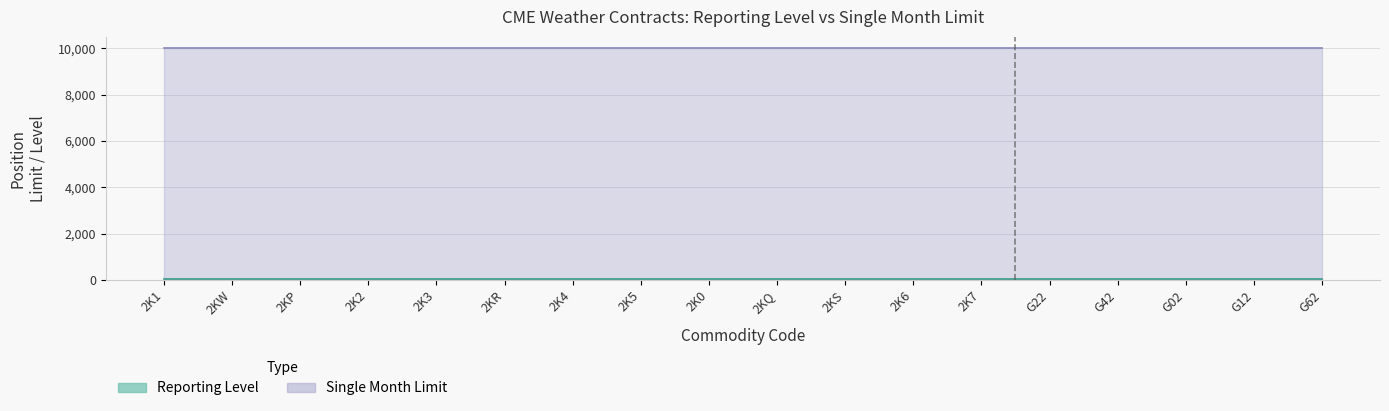

What are all the series names shown in the legend?

Reporting Level, Single Month Limit